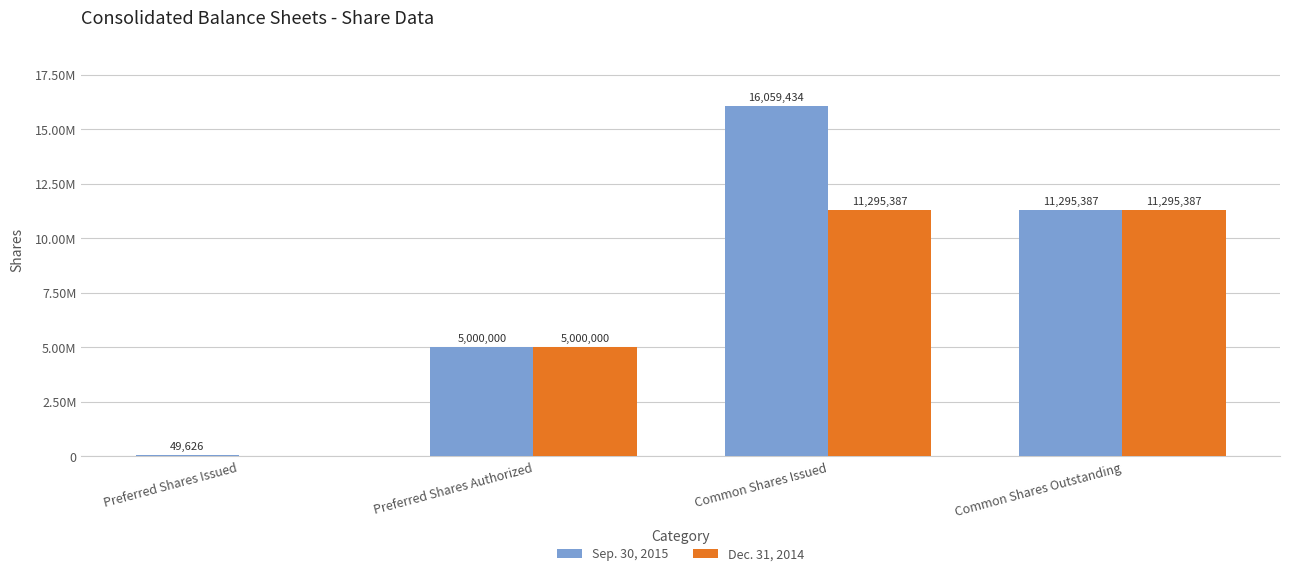

Which category has the lowest value across all series?

Preferred Shares Issued